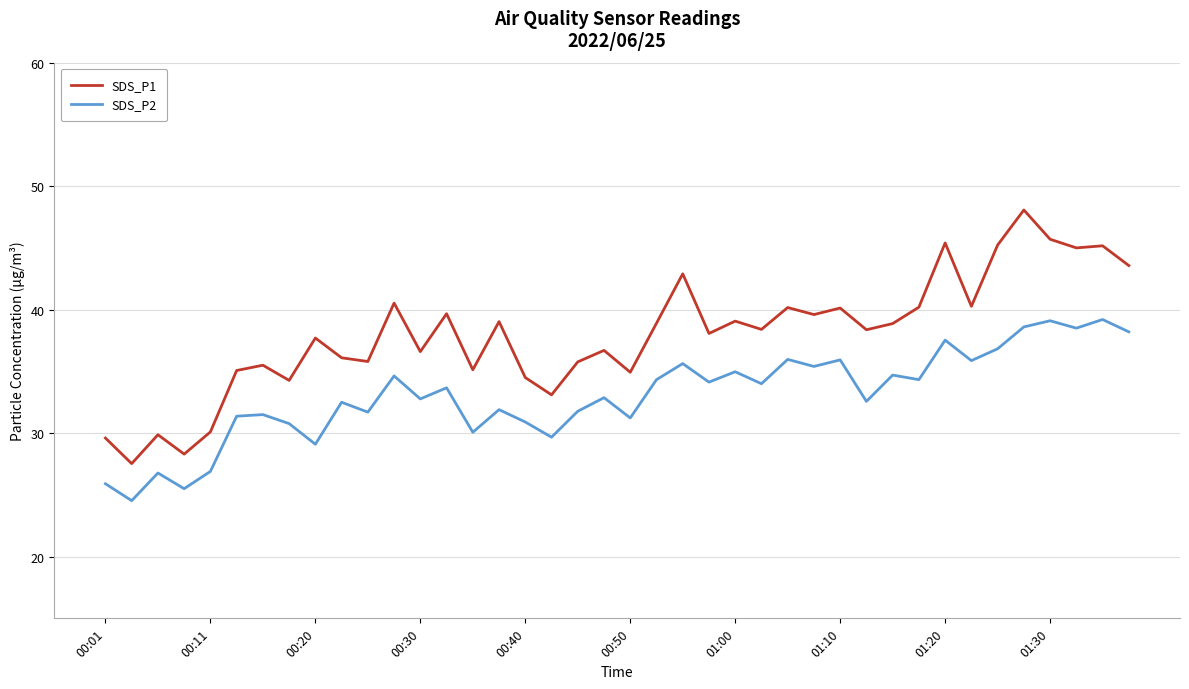

Rank the series by their maximum value, from lowest to highest.

SDS_P2, SDS_P1